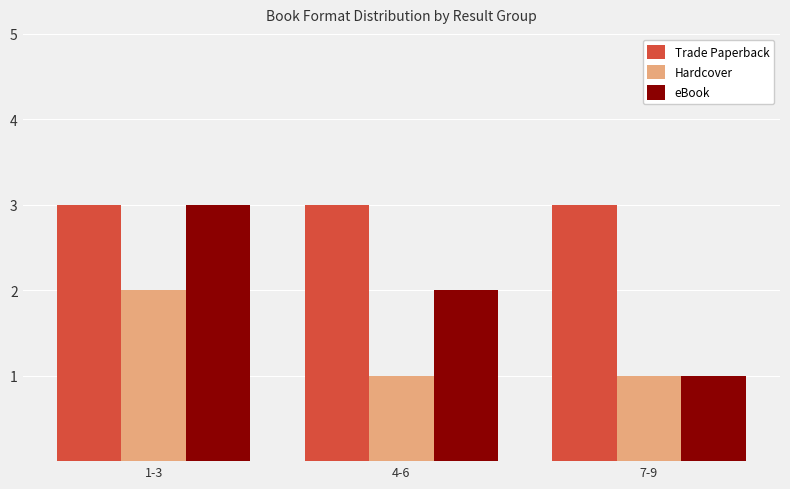

How many eBook values are between 1 and 3?

3